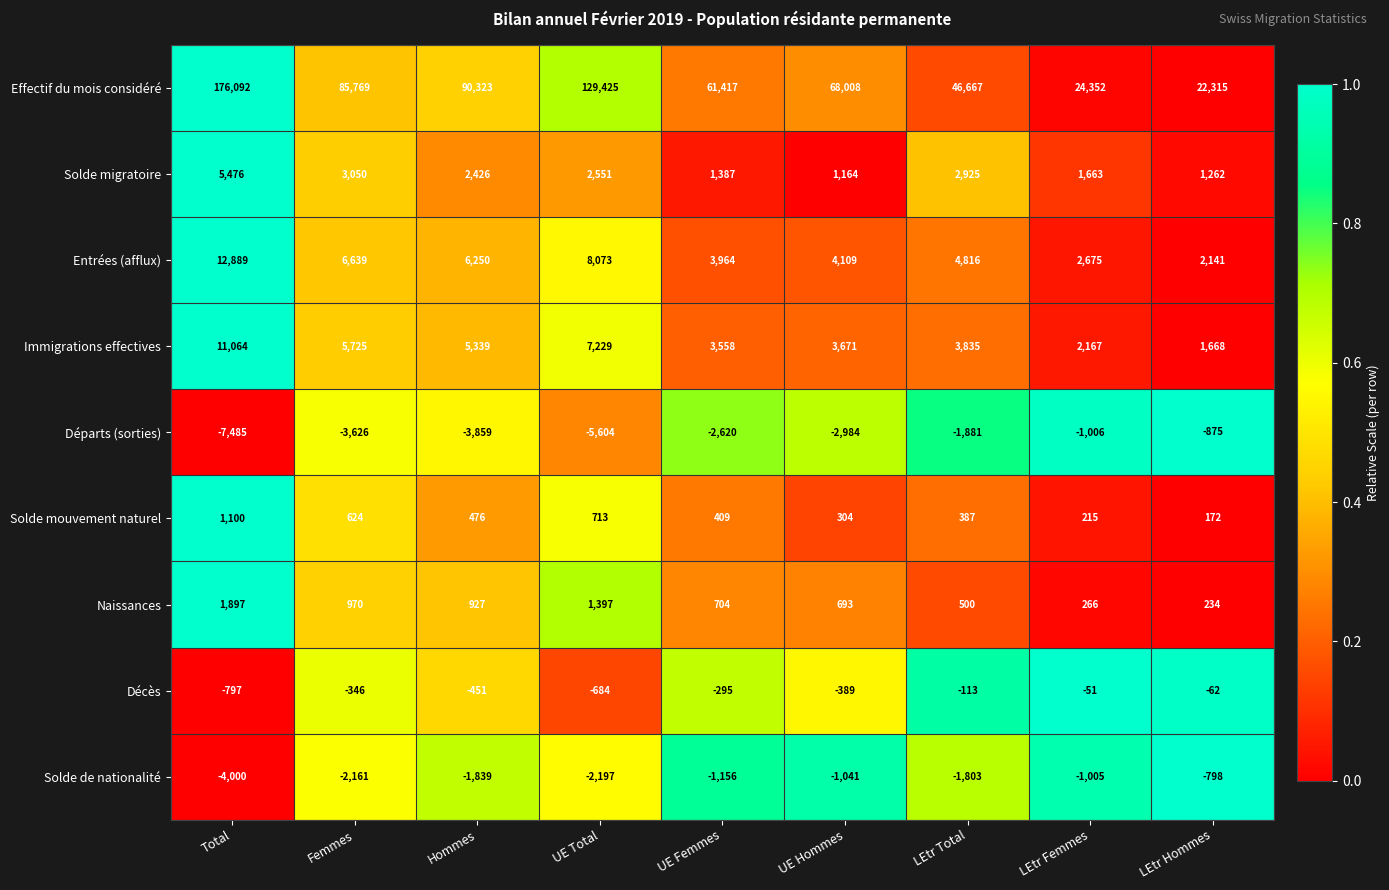

Rank the categories by Solde de nationalité value from highest to lowest.

LEtr Hommes, LEtr Femmes, UE Hommes, UE Femmes, LEtr Total, Hommes, Femmes, UE Total, Total